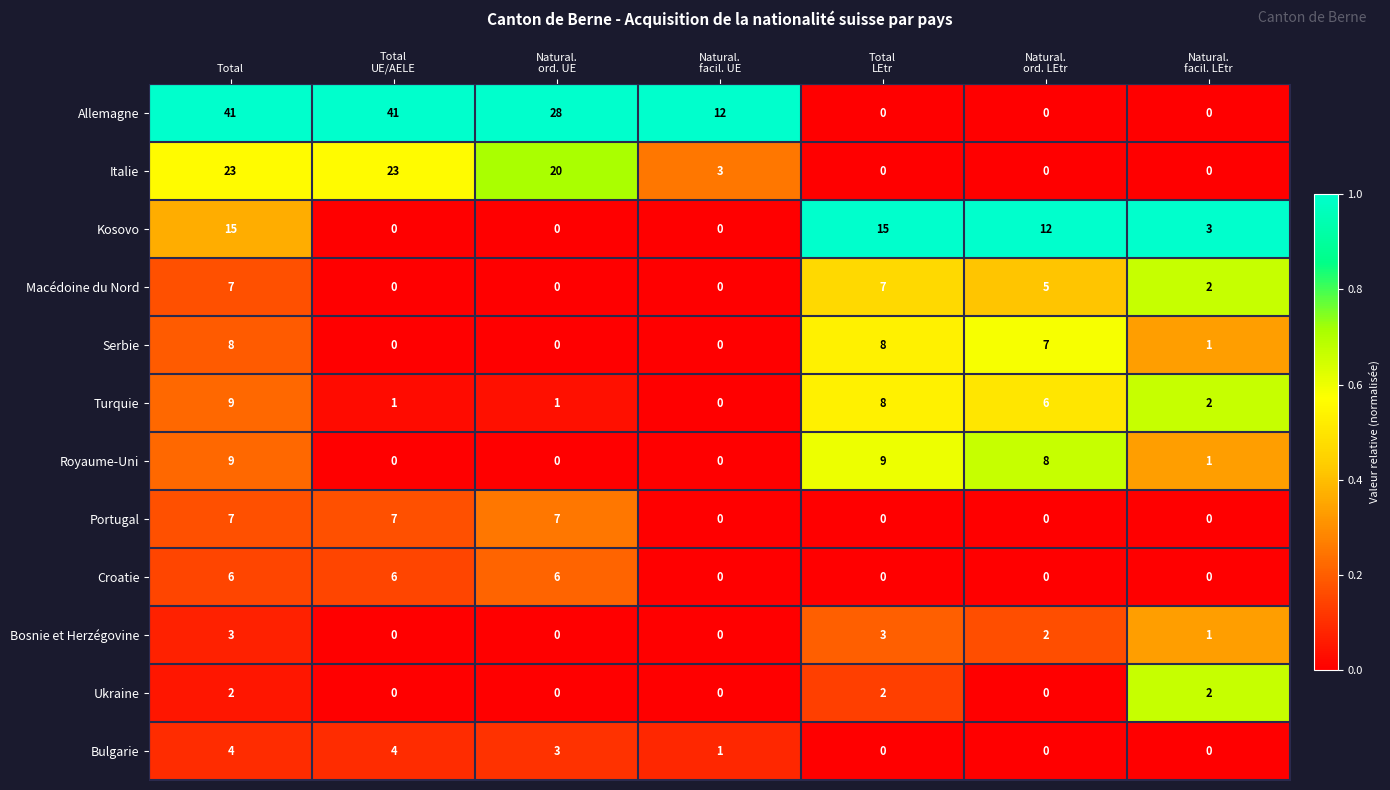

The Croatie series shows 3 at Total. True or false?

False